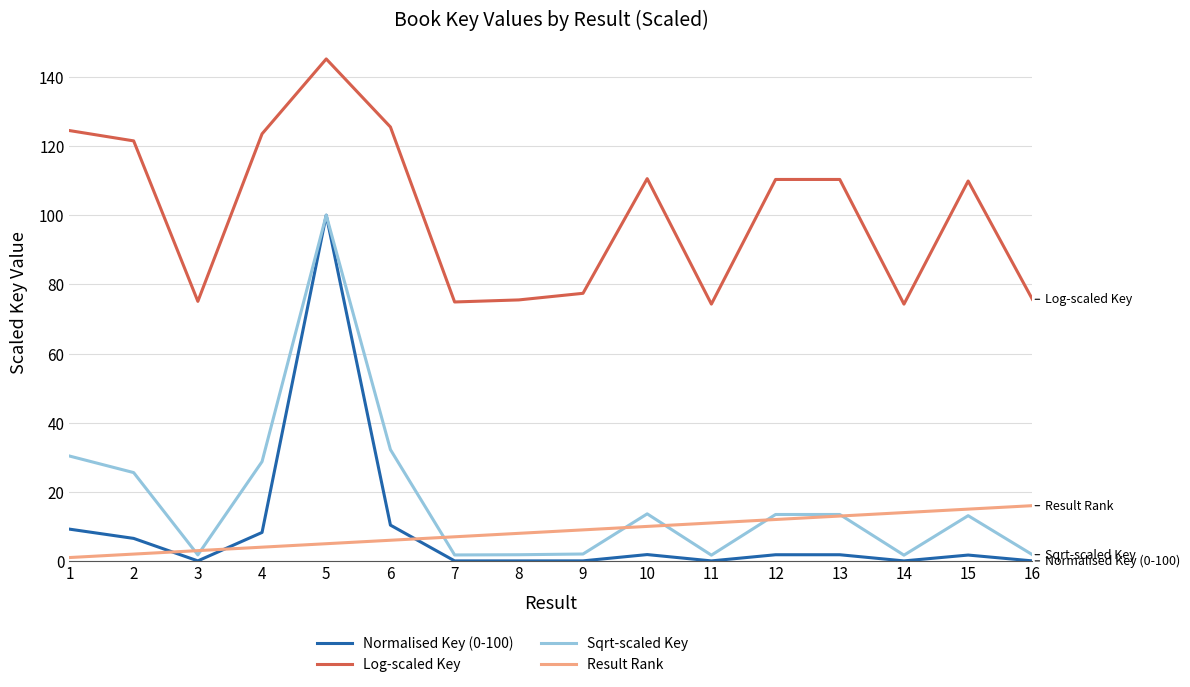

Is the value of Normalised Key (0-100) at 16 greater than the value of Result Rank at 4?

No